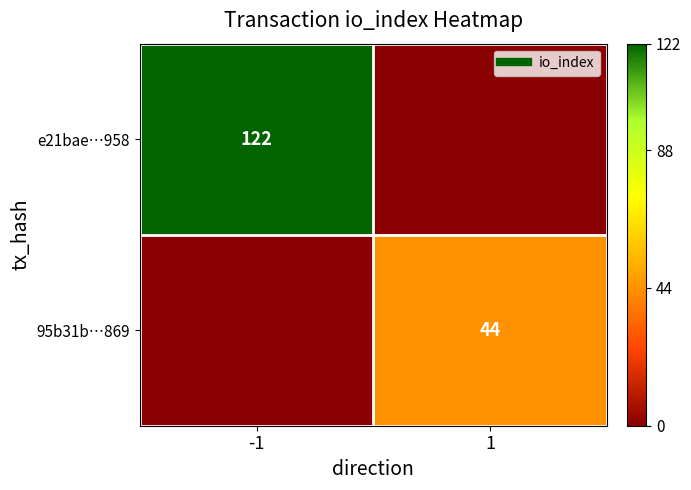

What is the sum of all e21bae…958 values?

122